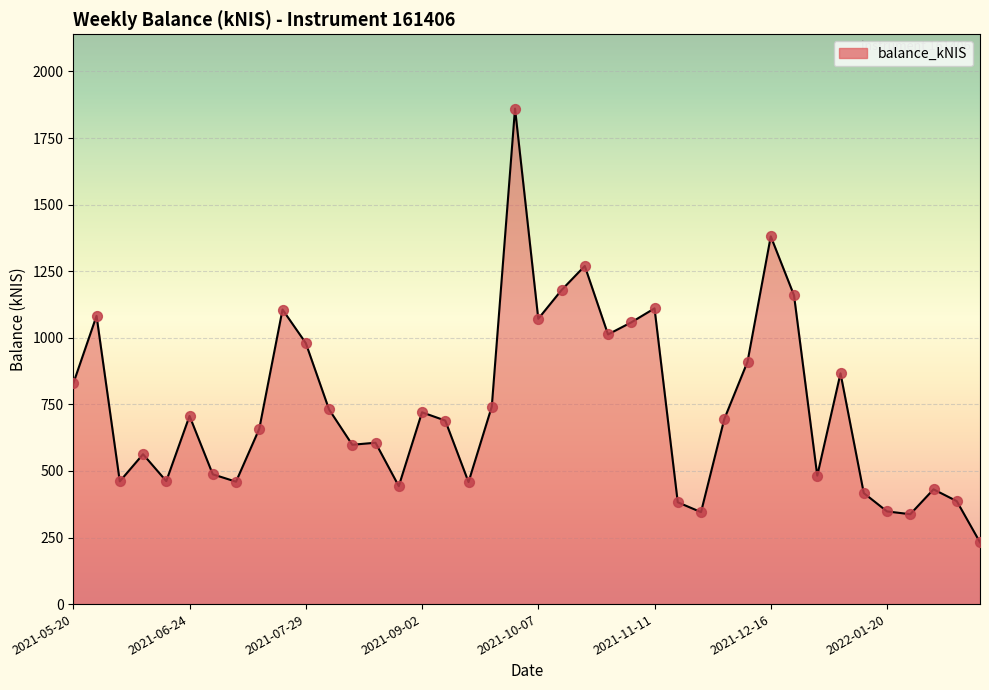

What is the smallest value displayed?

232.0